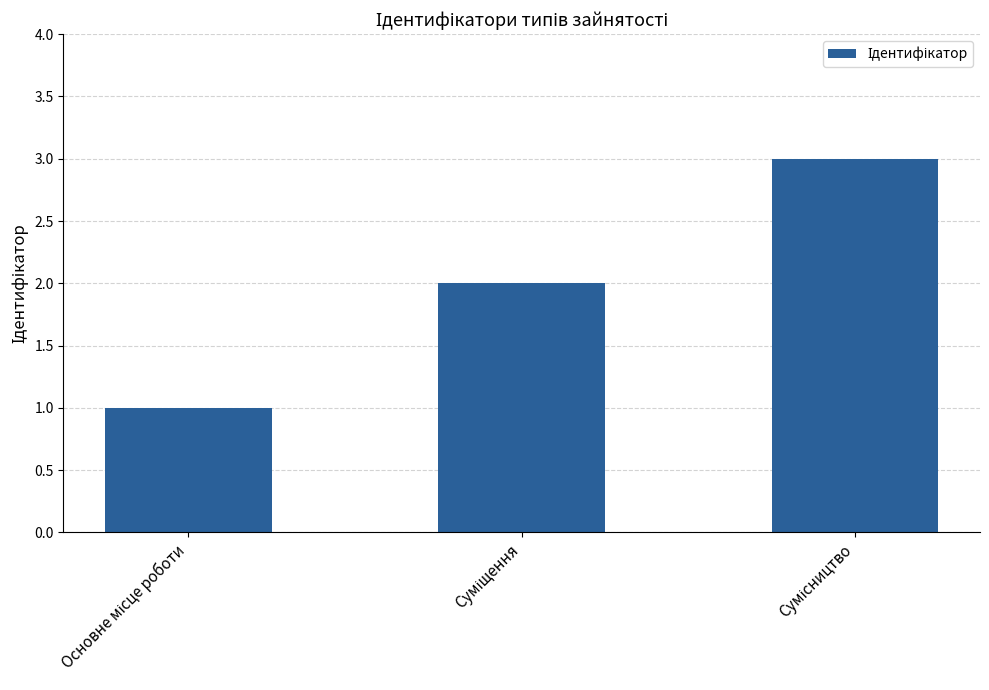

How many values are between 1 and 3?

3